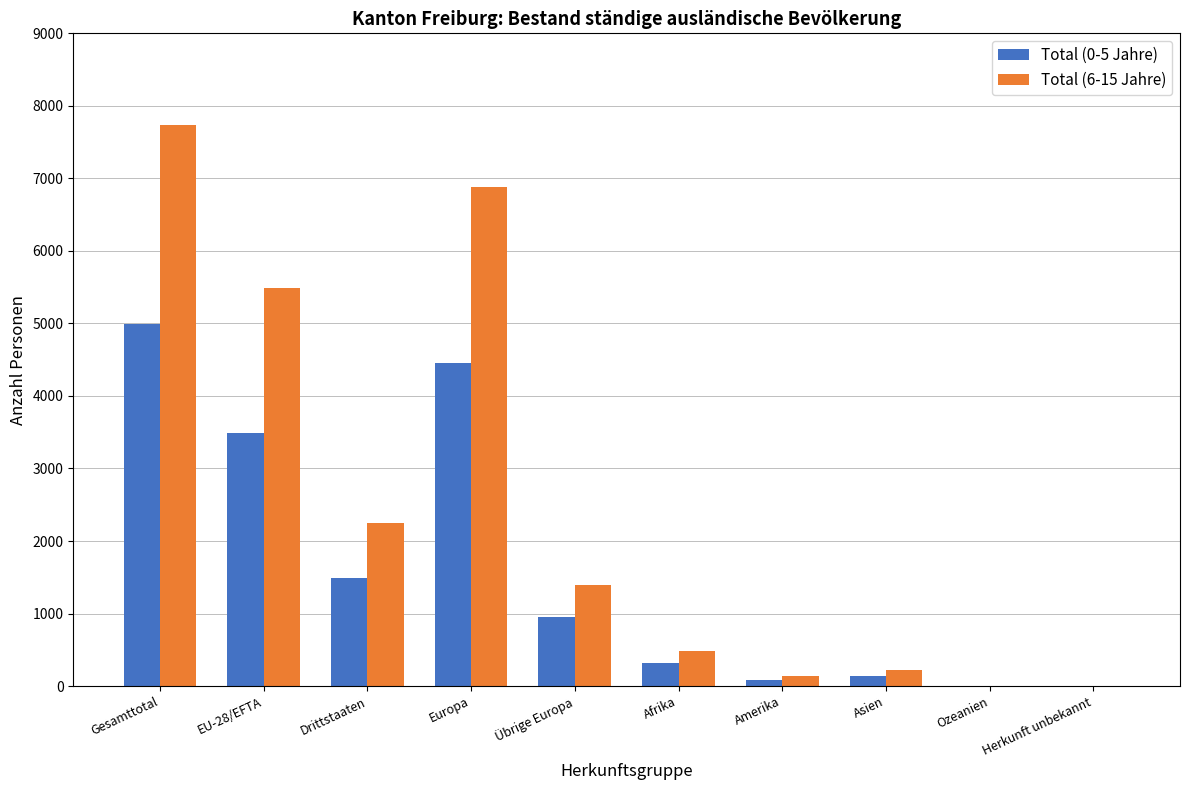

What is the average value of the Total (0-5 Jahre) series?

1592